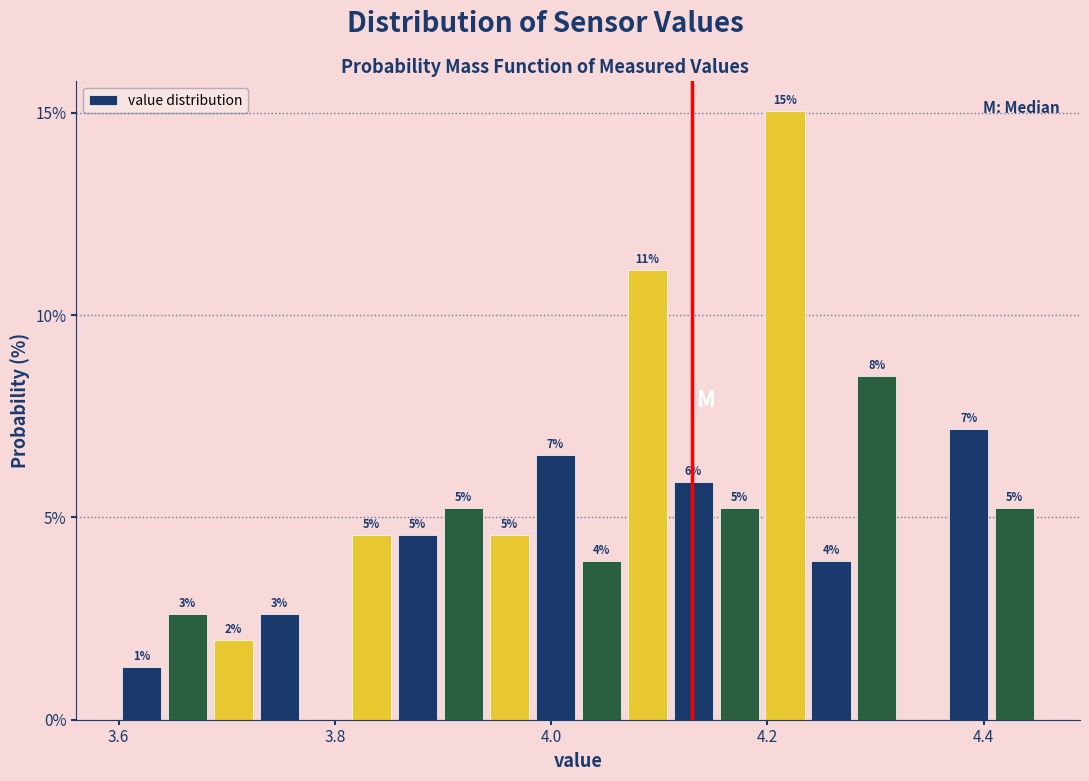

Read against the x-axis, roughly where is the centre of the tallest bar?

4.22